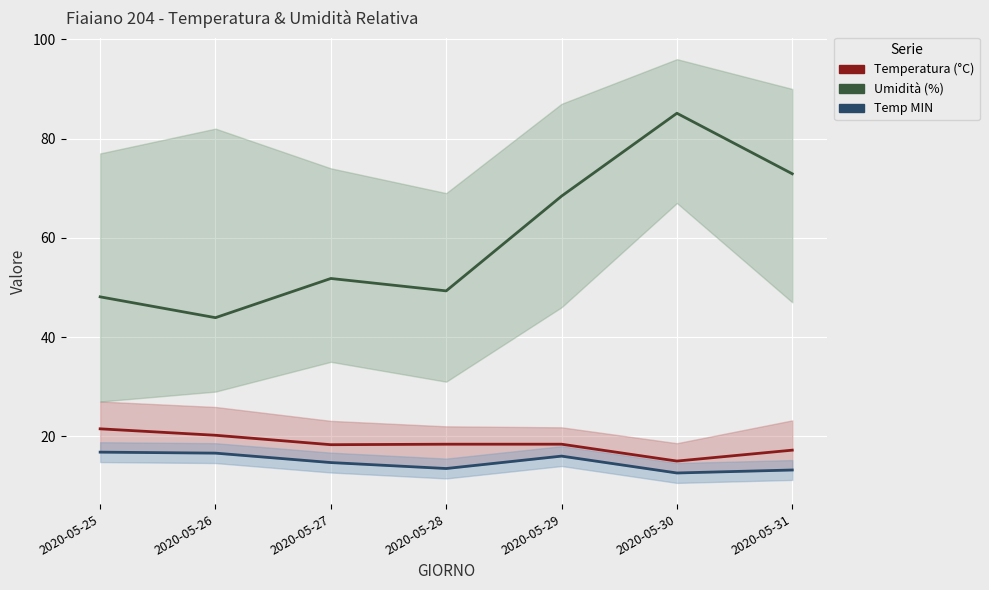

Read the Humid MED value at 2020-05-28.

49.3